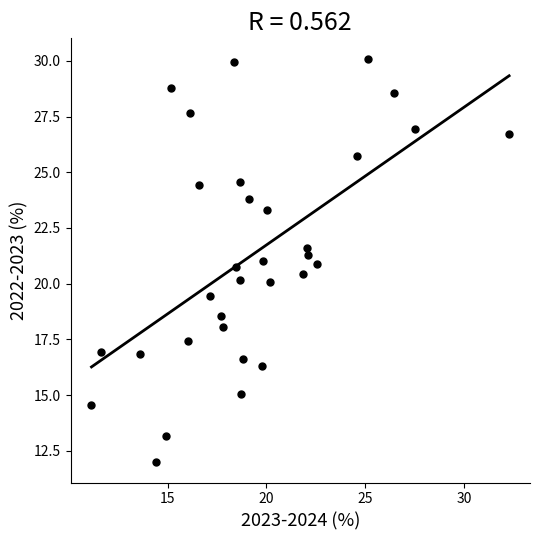

What is the range of Y values (max minus min)?

18.1